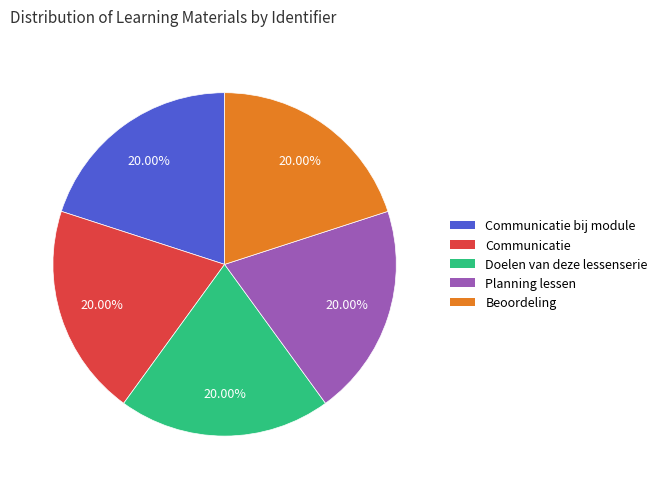

How many segments does this pie chart have?

5